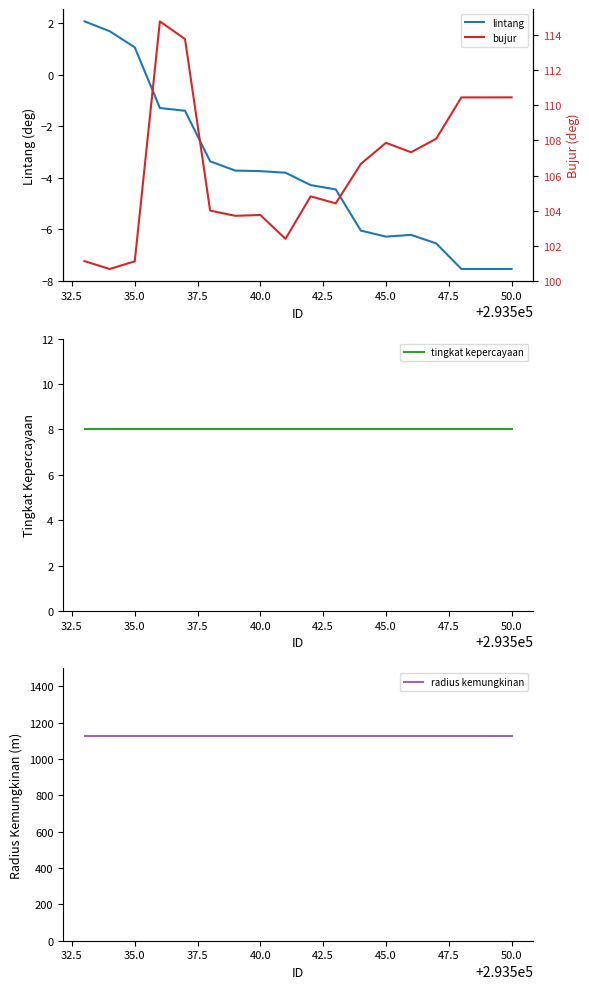

What is the lowest value of the lintang series?

-7.5